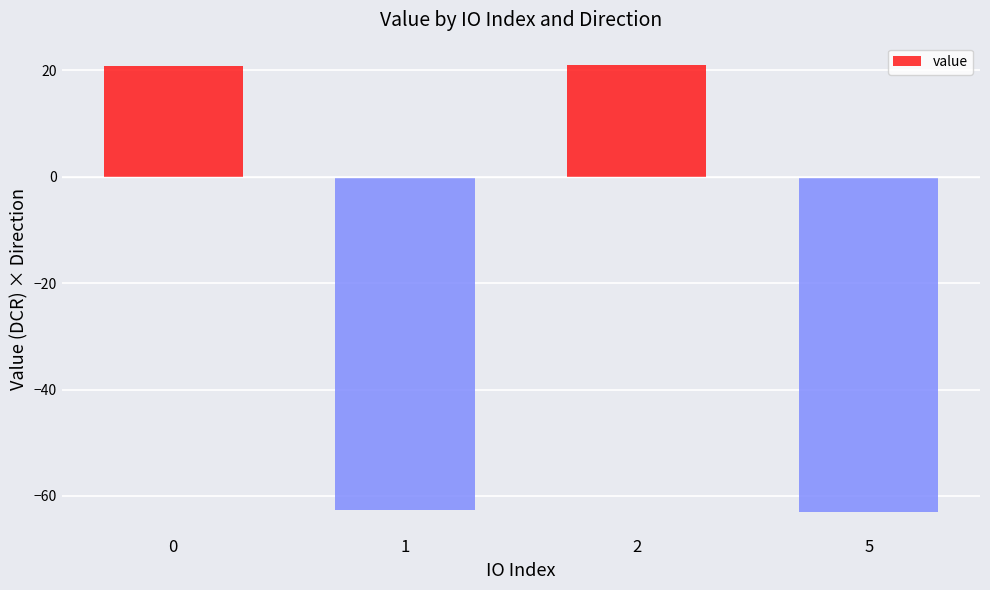

What is the greatest value displayed?

21.0